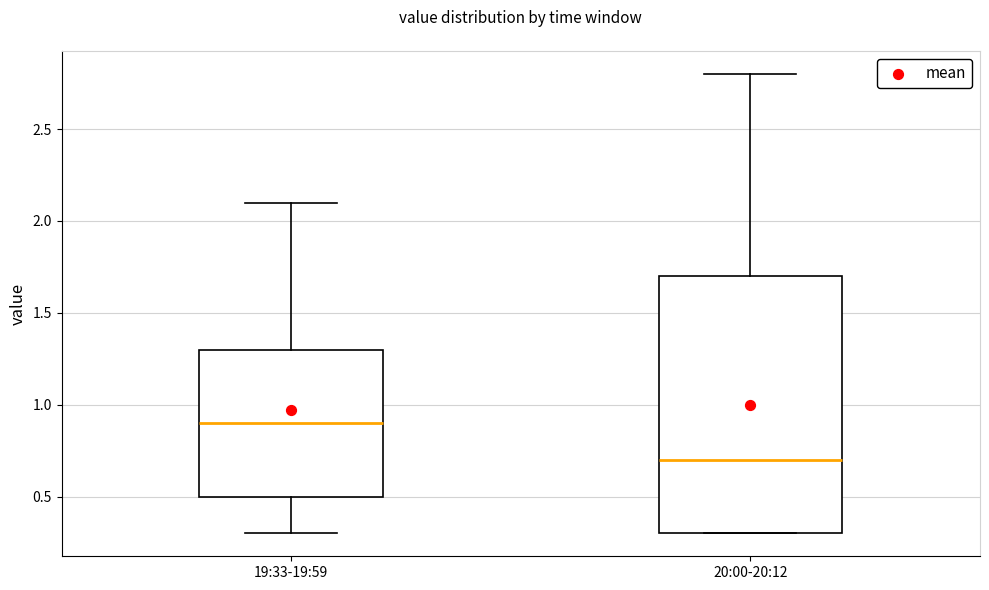

Which box's median line is the lowest?

20:00-20:12